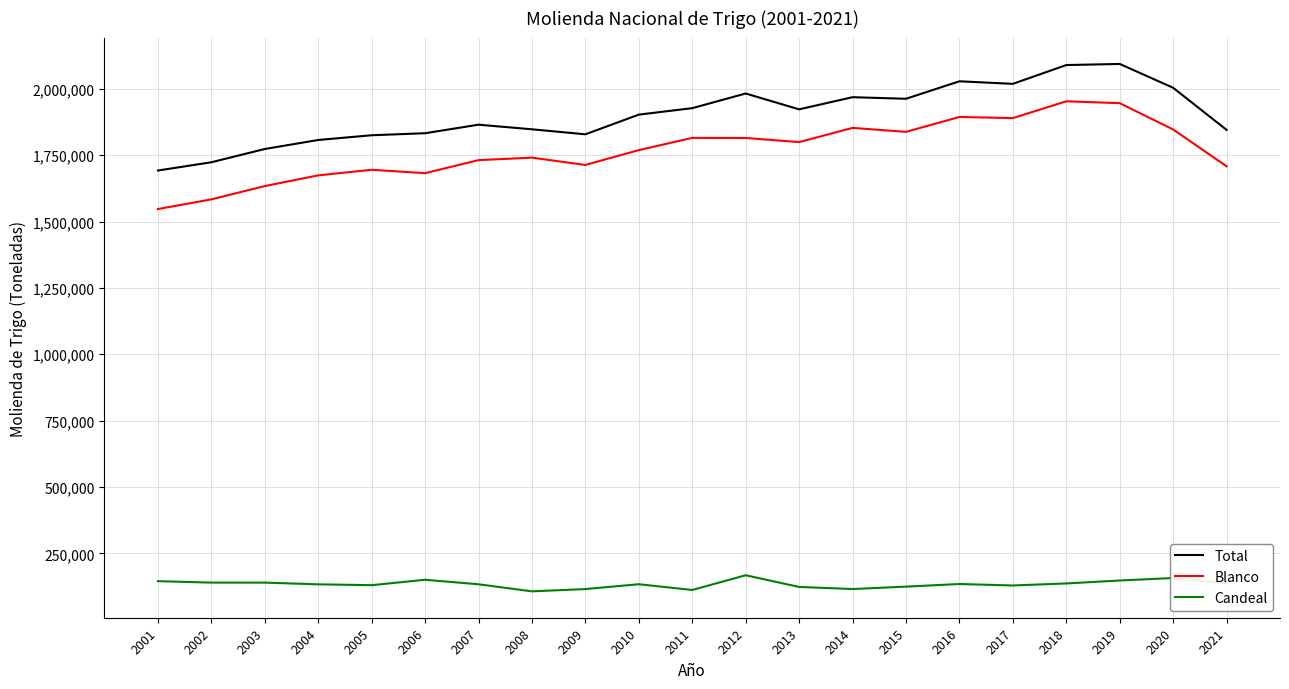

What is the difference between the second highest and second lowest values in the Candeal series?

45063